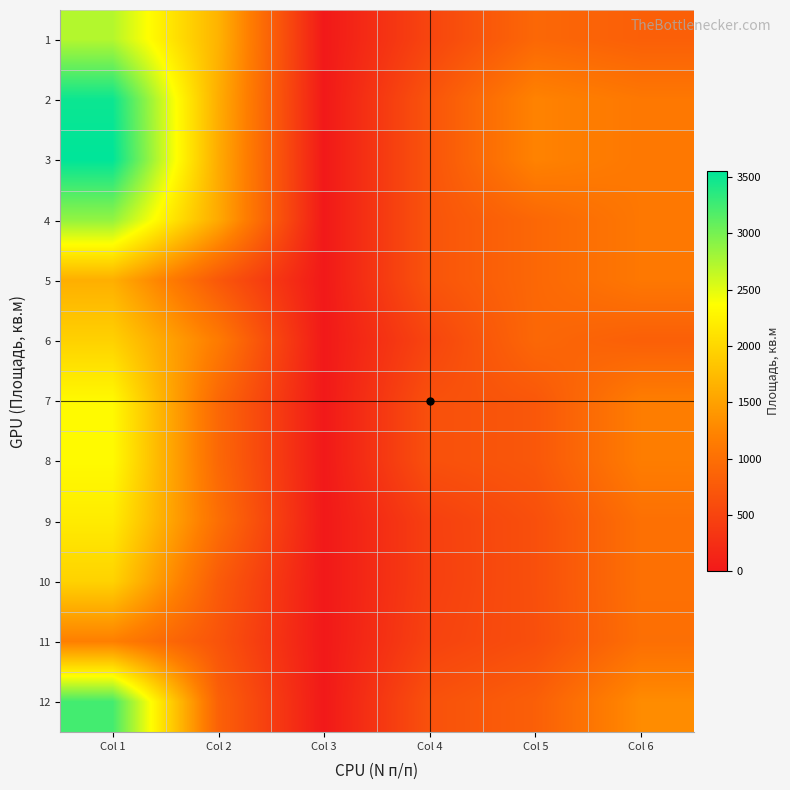

Which has a higher value, Col 5 or Col 3?

Col 5